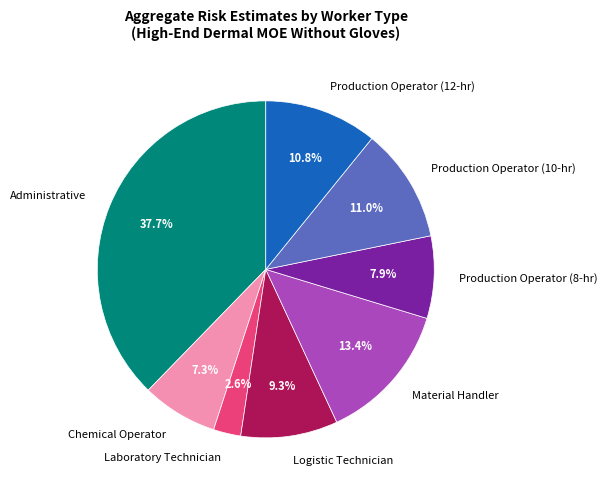

Which category has the smallest portion of the pie?

Laboratory Technician